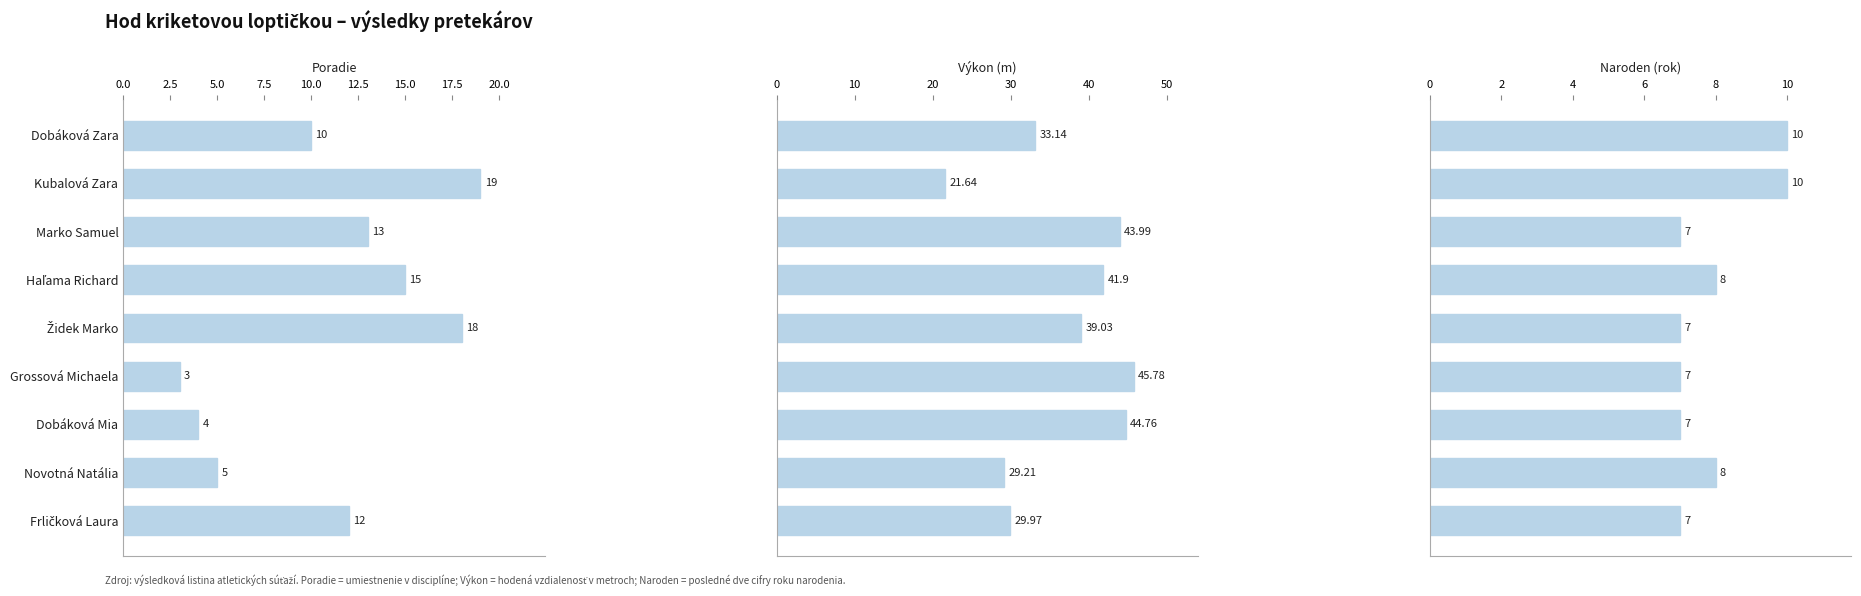

True or false: Naroden (rok) has a value of 15.3 at Dobáková Zara.

False